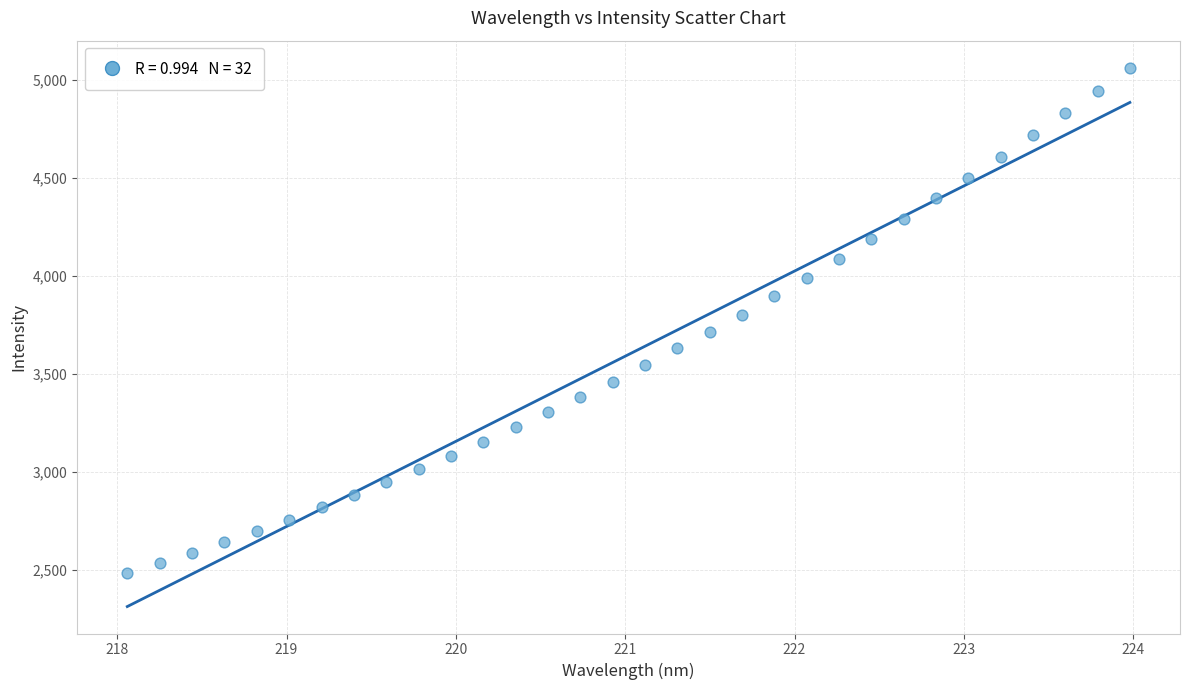

What is the range of Y values (max minus min)?

2580.6